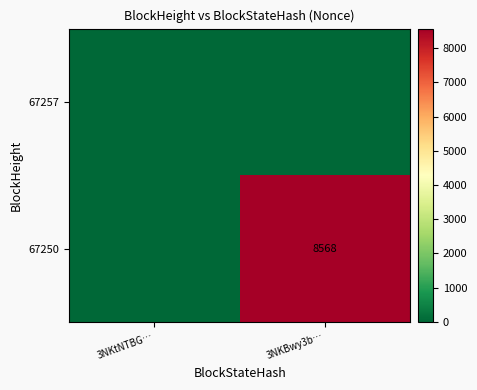

Between 3NKtNTBG… and 3NKBwy3b…, which is larger?

3NKtNTBG…